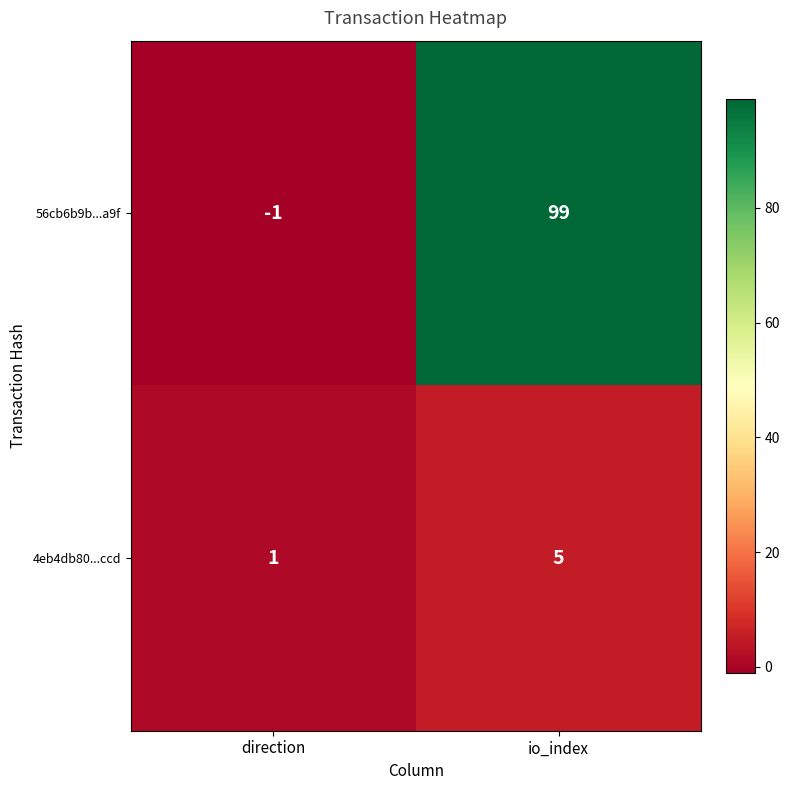

Which category has the highest value across all series?

io_index